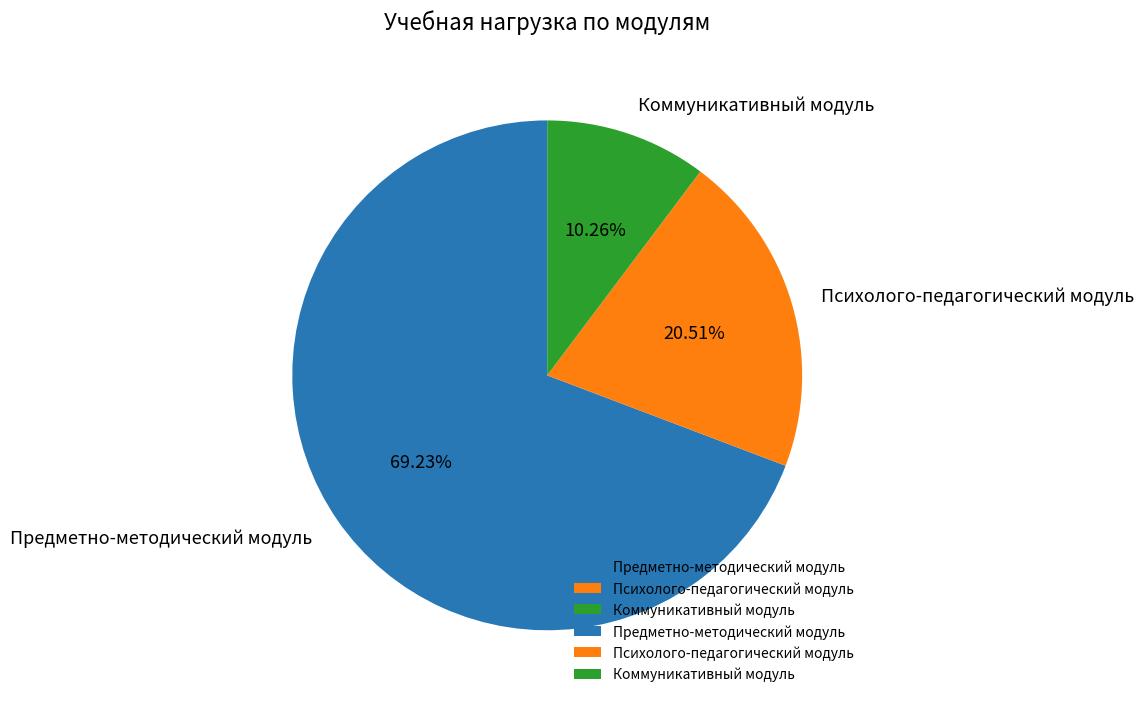

To the nearest percent, what is the difference between the Коммуникативный модуль and Психолого-педагогический модуль slice percentages?

10%